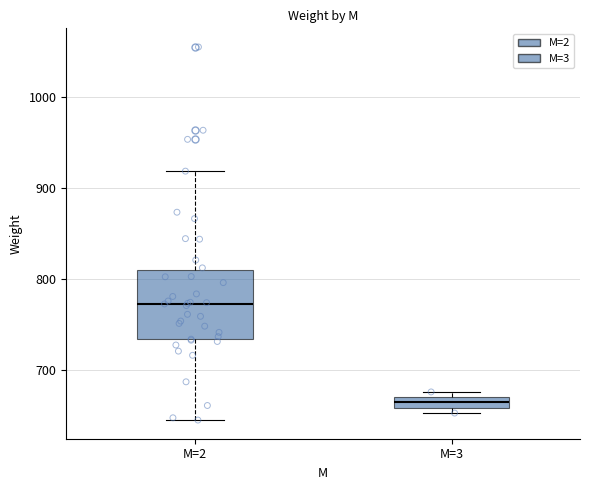

Where is the upper edge of the box for M=3 on the y-axis? The values are not printed on the chart, so give them approximately, as read against the axis.

670